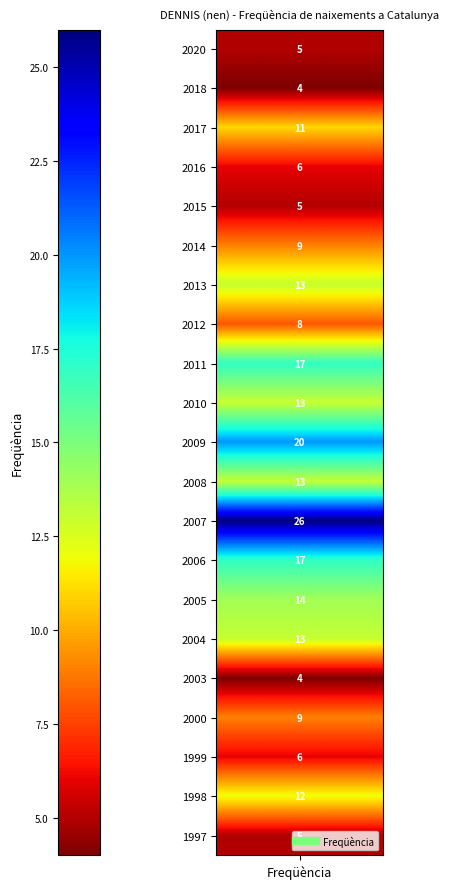

How many values are below 11?

10